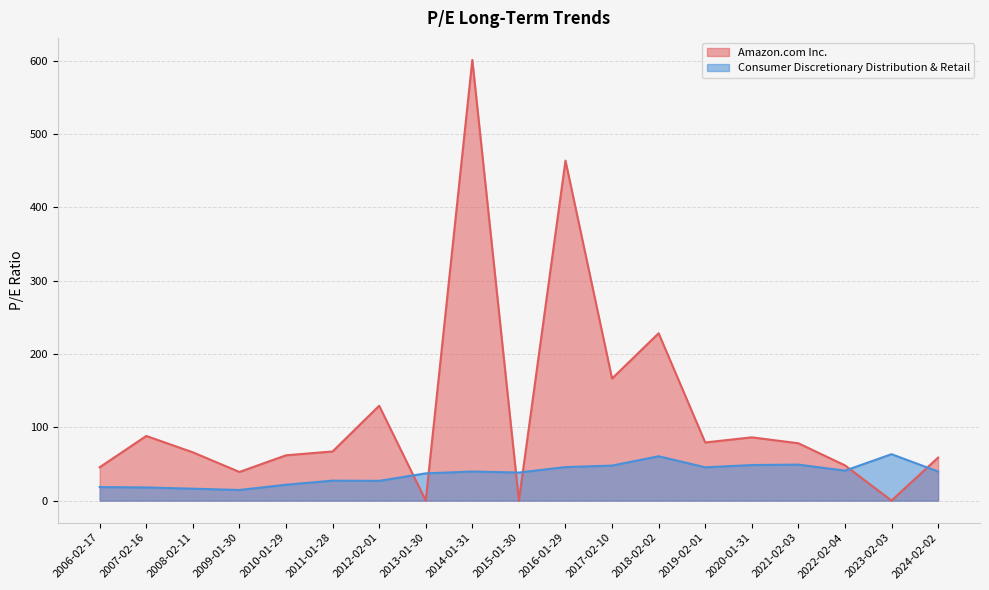

Rank the series at 2016-01-29 from highest to lowest value.

Amazon.com Inc., Consumer Discretionary Distribution & Retail